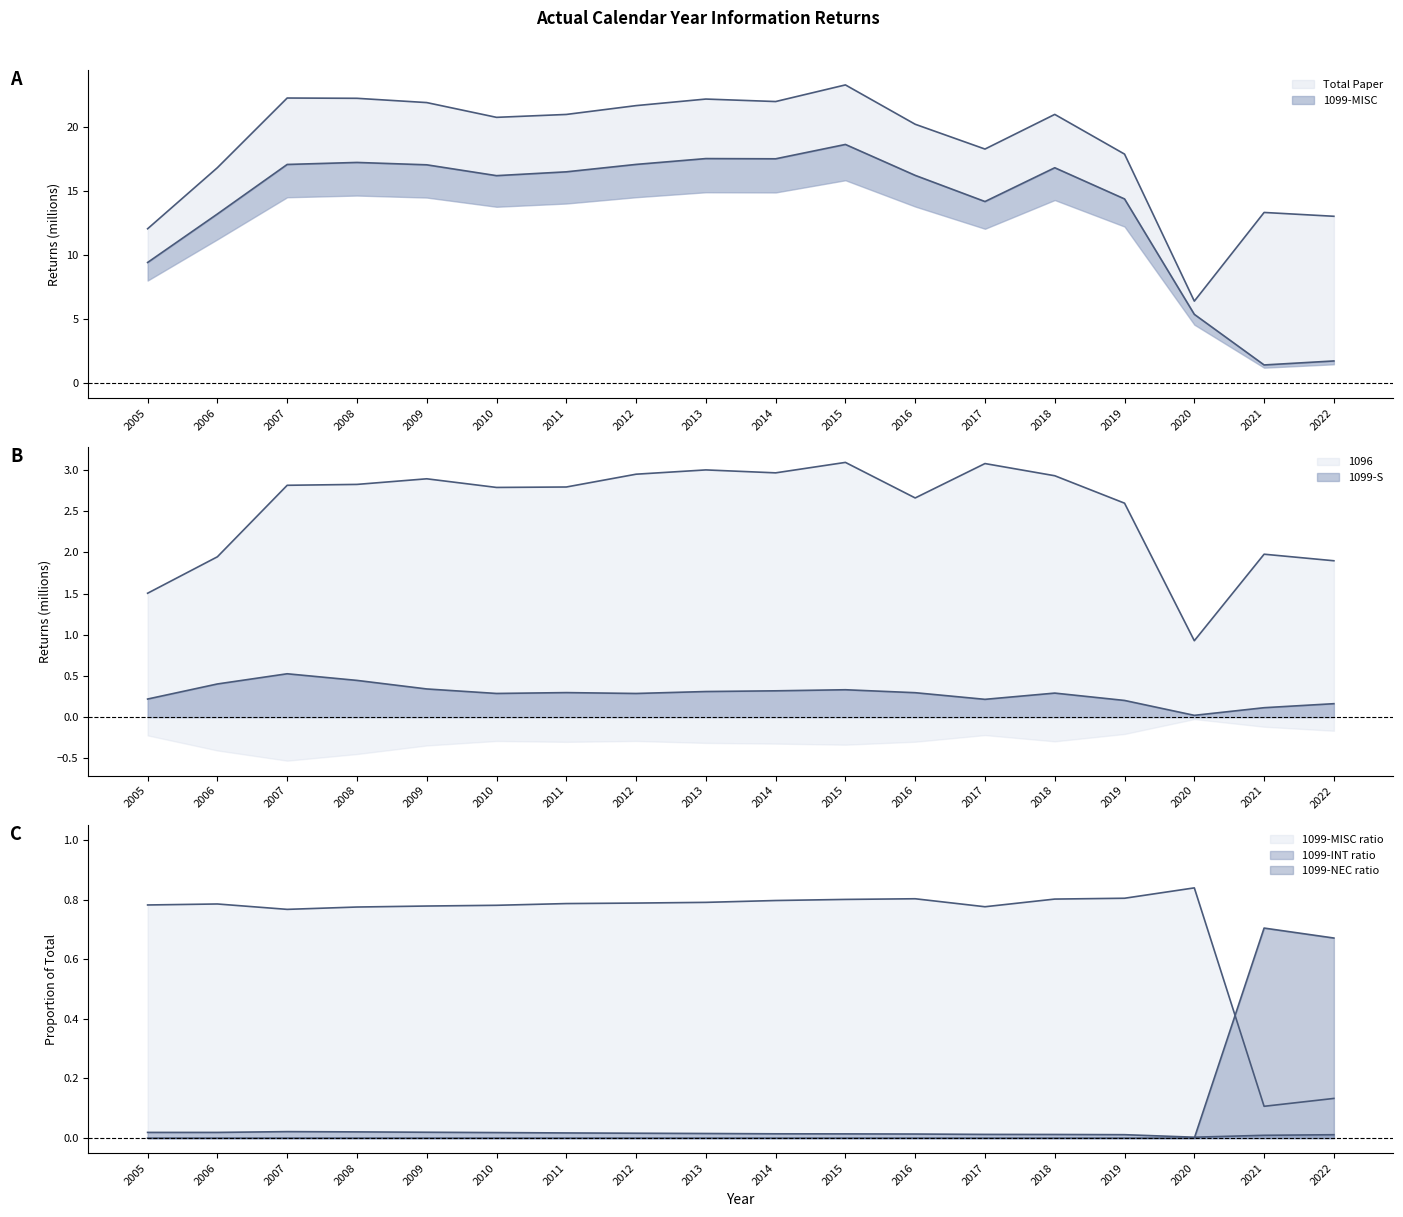

What is the highest value of the 1099-NEC series?

0.7